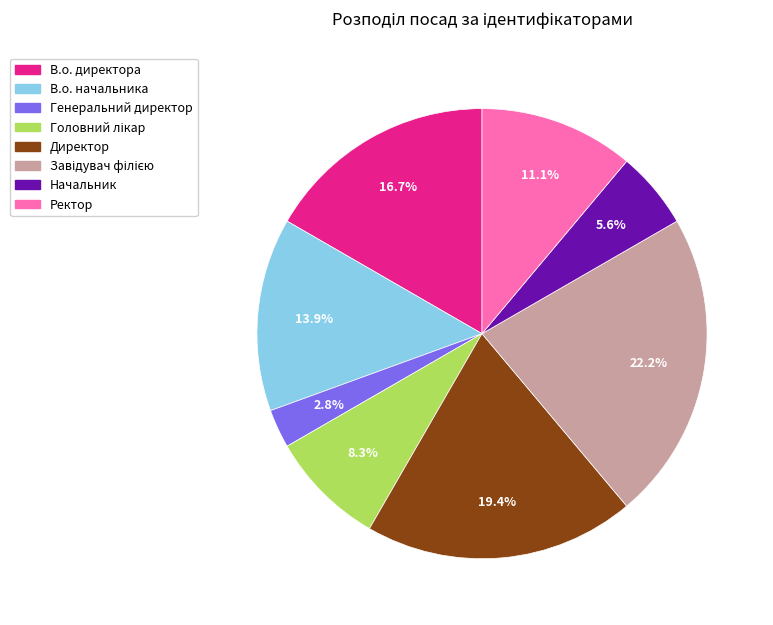

Count the number of slices in the pie.

8